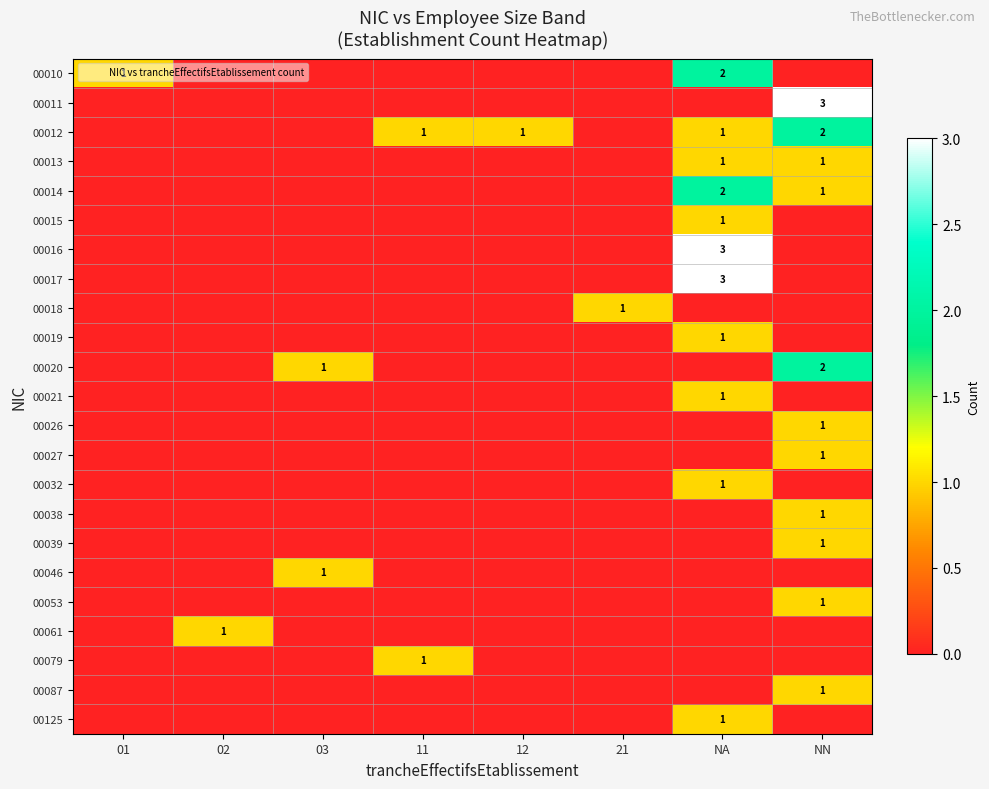

Is it true that 00010 equals 1 at 01?

False